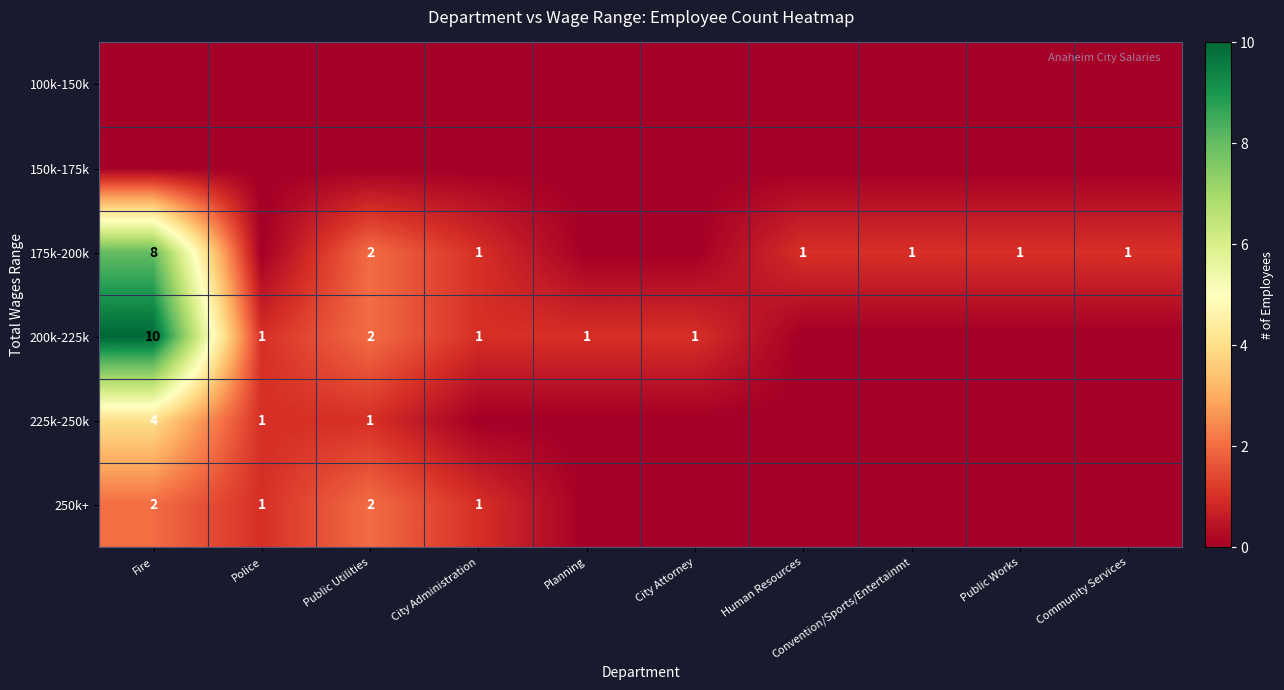

Is it true that 250k+ equals 2 at Fire?

True